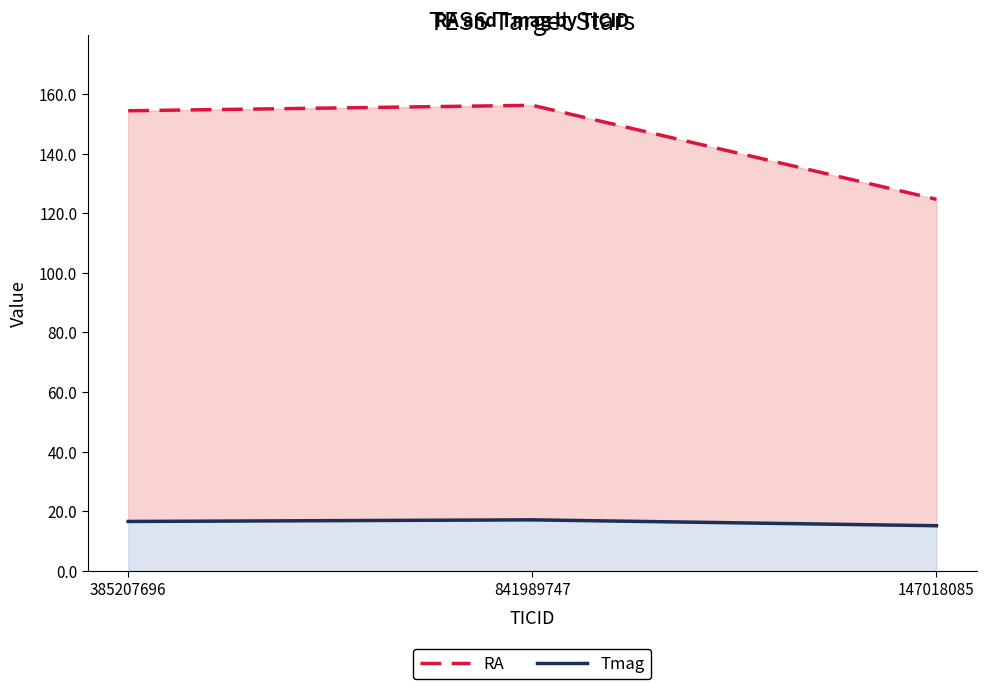

Is it true that RA equals 156.2 at 841989747?

True